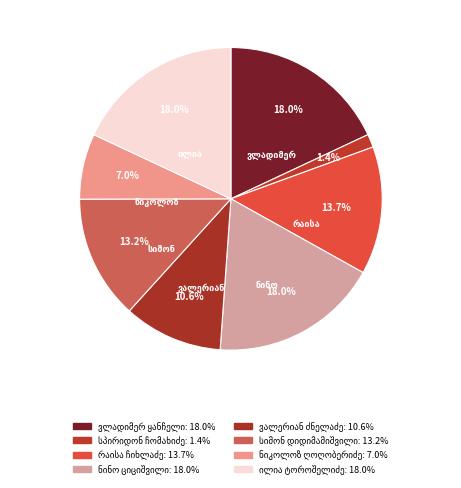

What is the smallest slice in the pie chart?

სპირიდონ ჩომახიძე